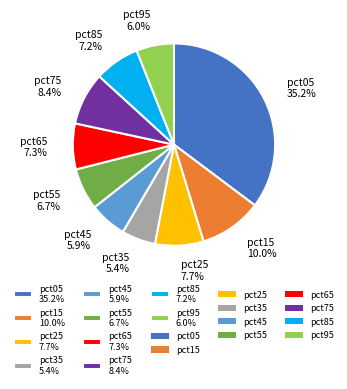

Which category has the smallest portion of the pie?

pct35